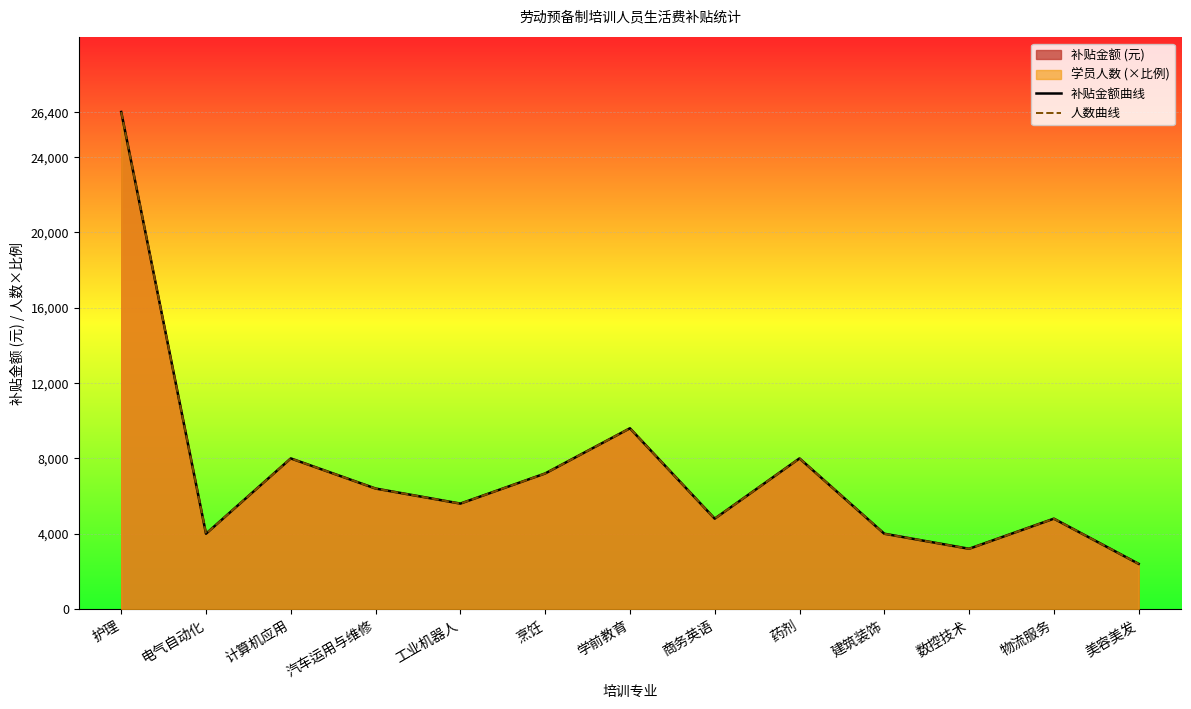

What is the label of the 11th point from the right?

计算机应用